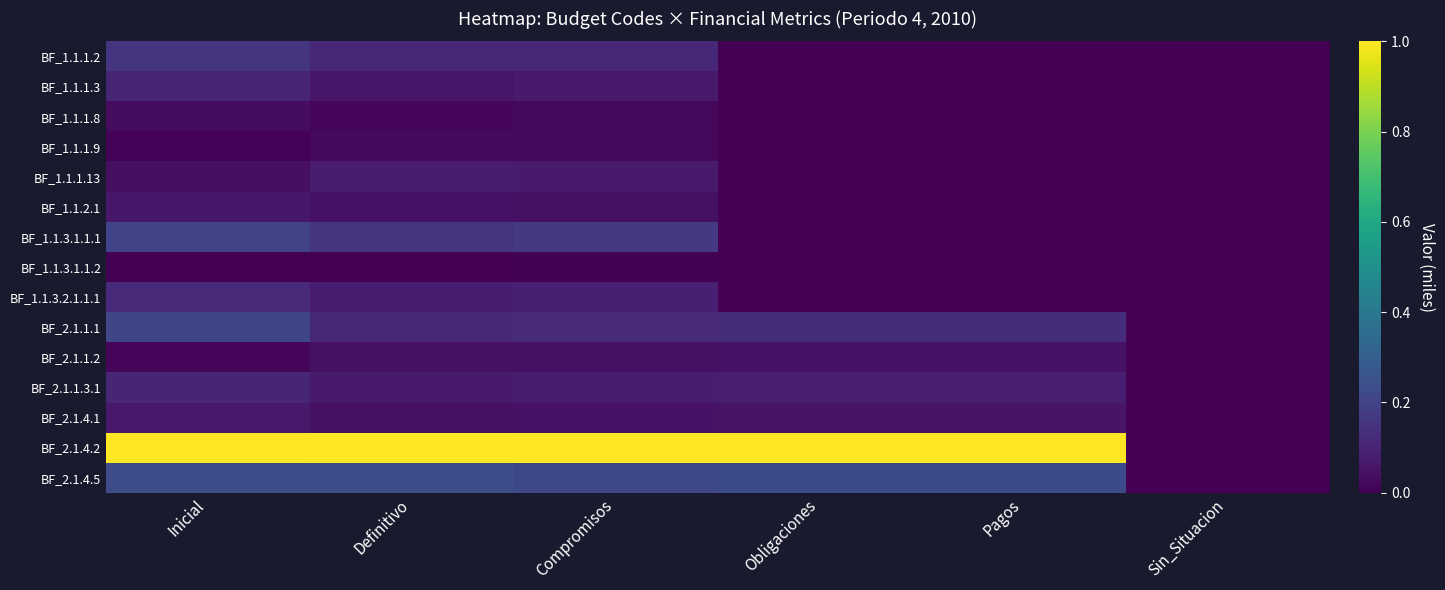

Count the number of data series in this chart.

15